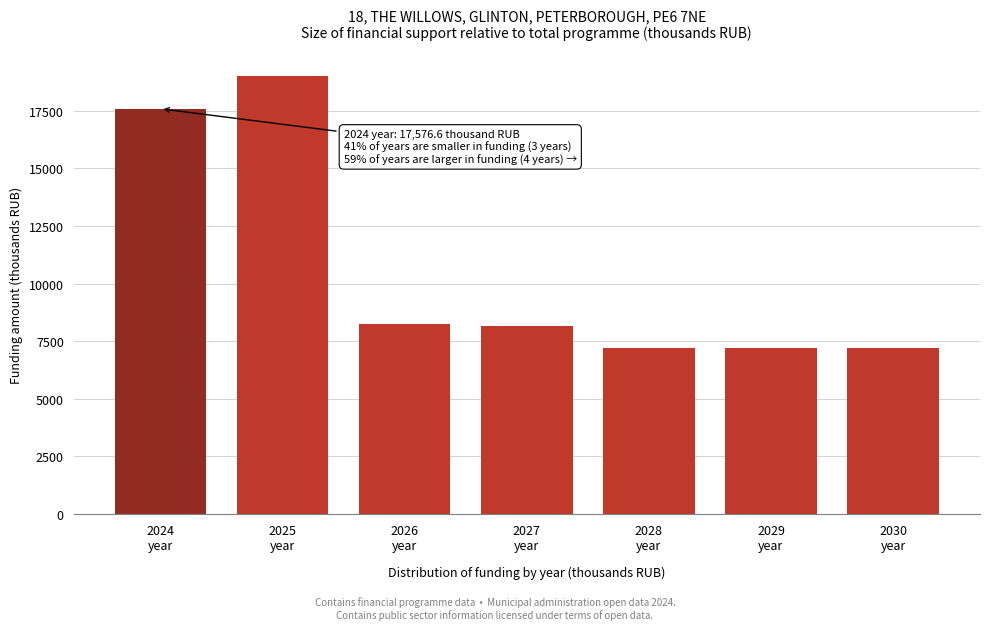

What is the difference between the second highest and second lowest values?

10386.0